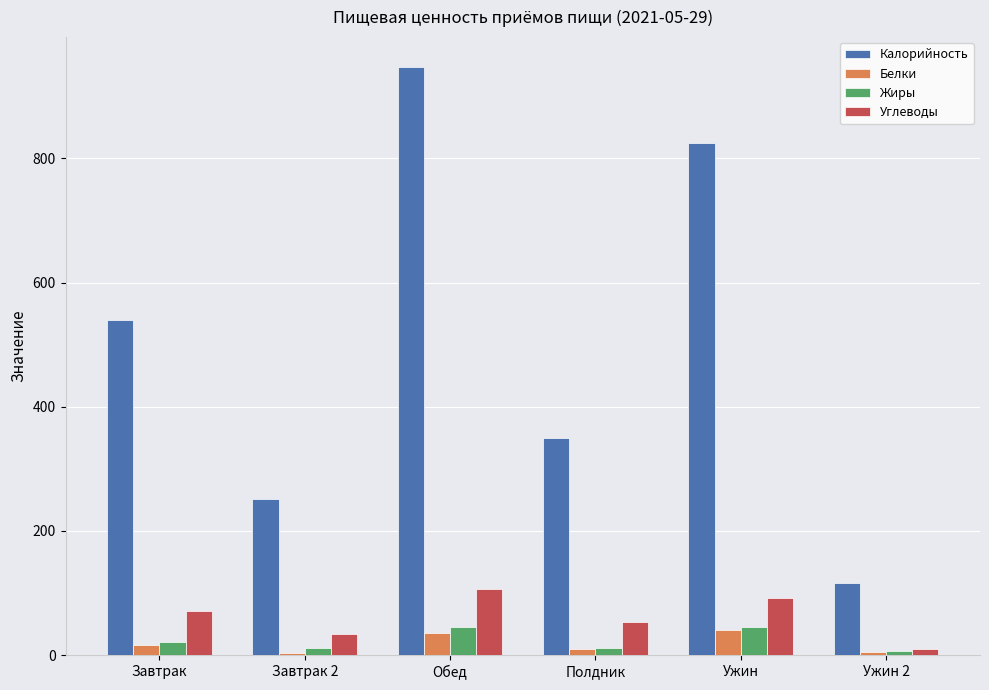

What is the minimum value shown in the chart?

3.7